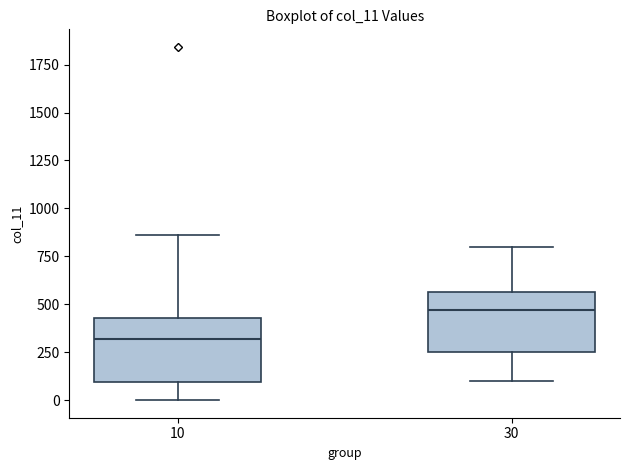

Reading left to right, transcribe this box plot: for each box, give where its median line is, the range the box spans, and where its two whiskers end, as read against the y-axis. The values are not printed on the chart, so give them approximately, as read against the axis.

10: median 300, box 100 to 450, whiskers 0 to 850
30: median 450, box 250 to 550, whiskers 100 to 800